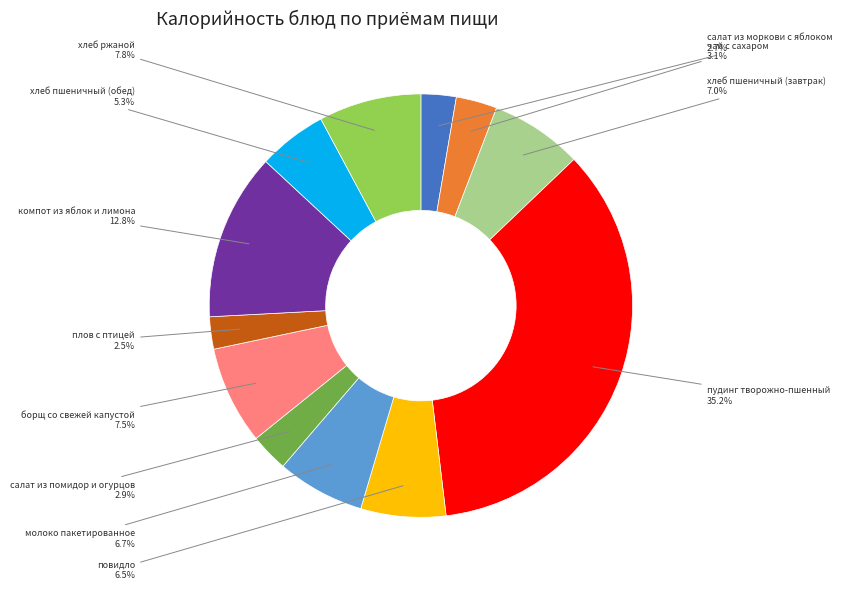

Is there a majority slice in this chart?

No